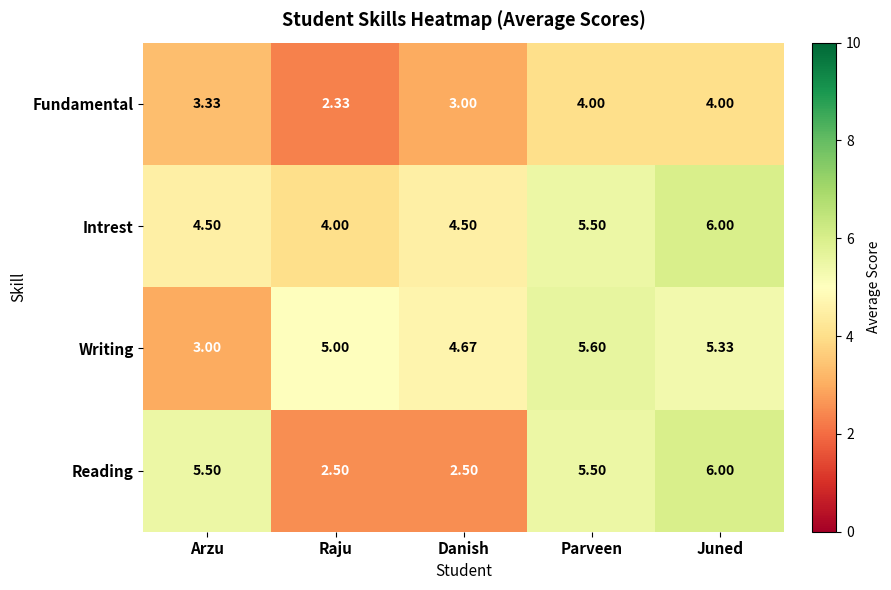

Which series has the widest spread of values?

Reading